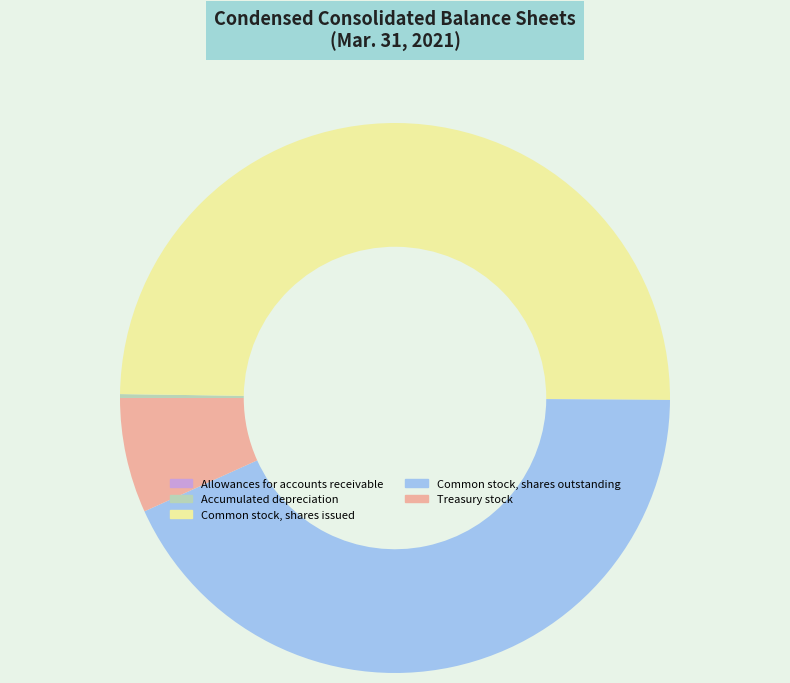

What is the largest slice in the pie chart?

Common stock, shares issued